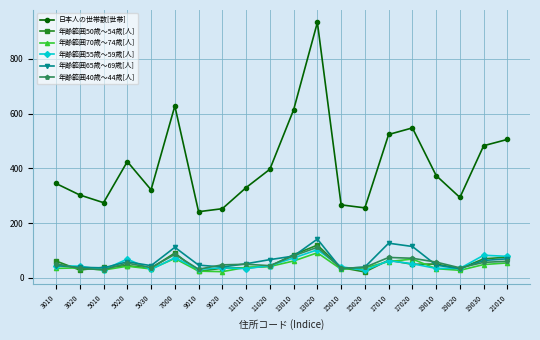

Between 13020 and 15020, which series saw the biggest shift?

日本人の世帯数[世帯]